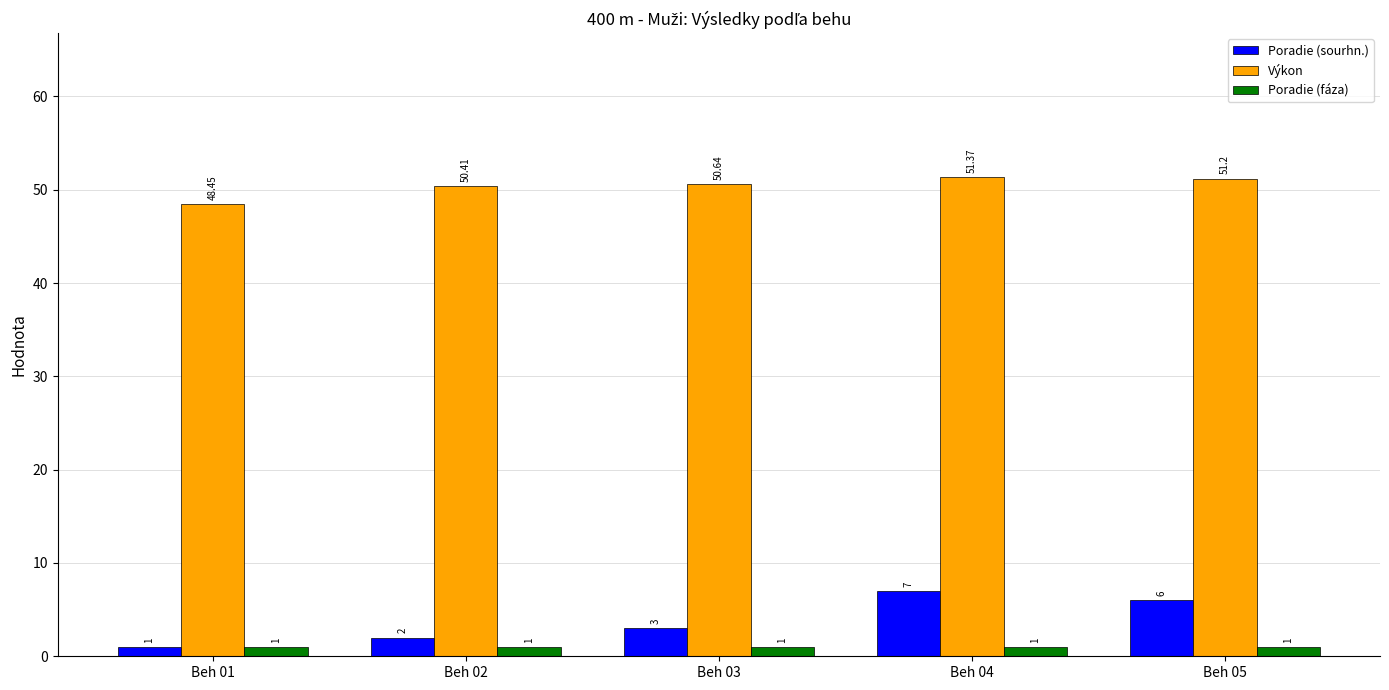

What value does the Poradie (fáza) series have at Beh 02?

1.0